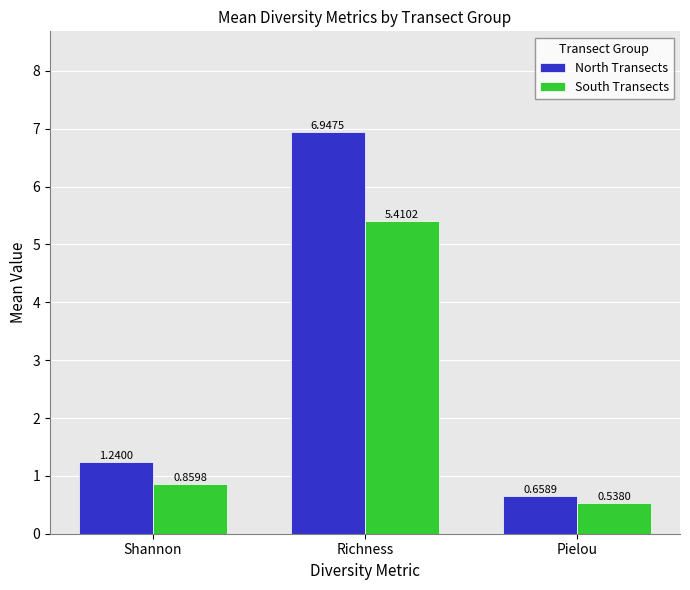

Which category has the highest value in the North Transects series?

Richness